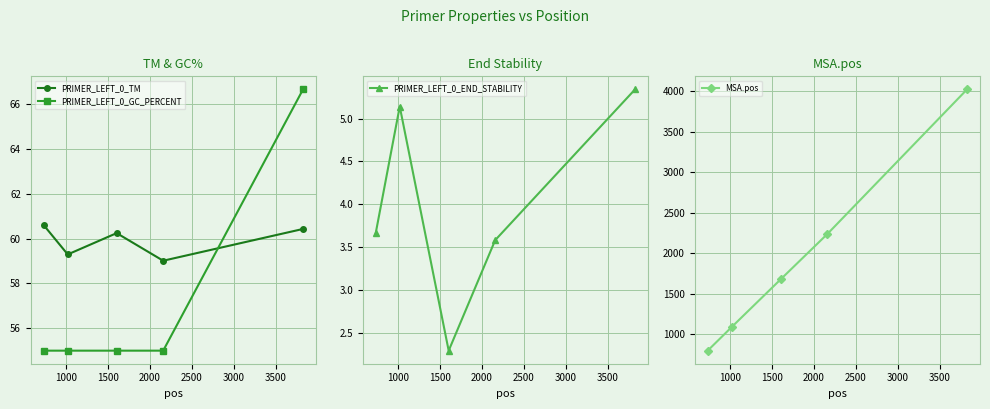

Which series has the widest spread of values?

MSA.pos